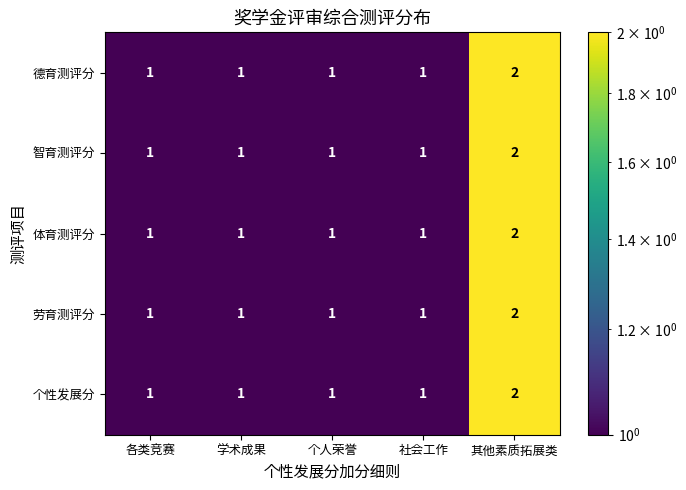

At which category does the chart reach its peak across all series?

其他素质拓展类